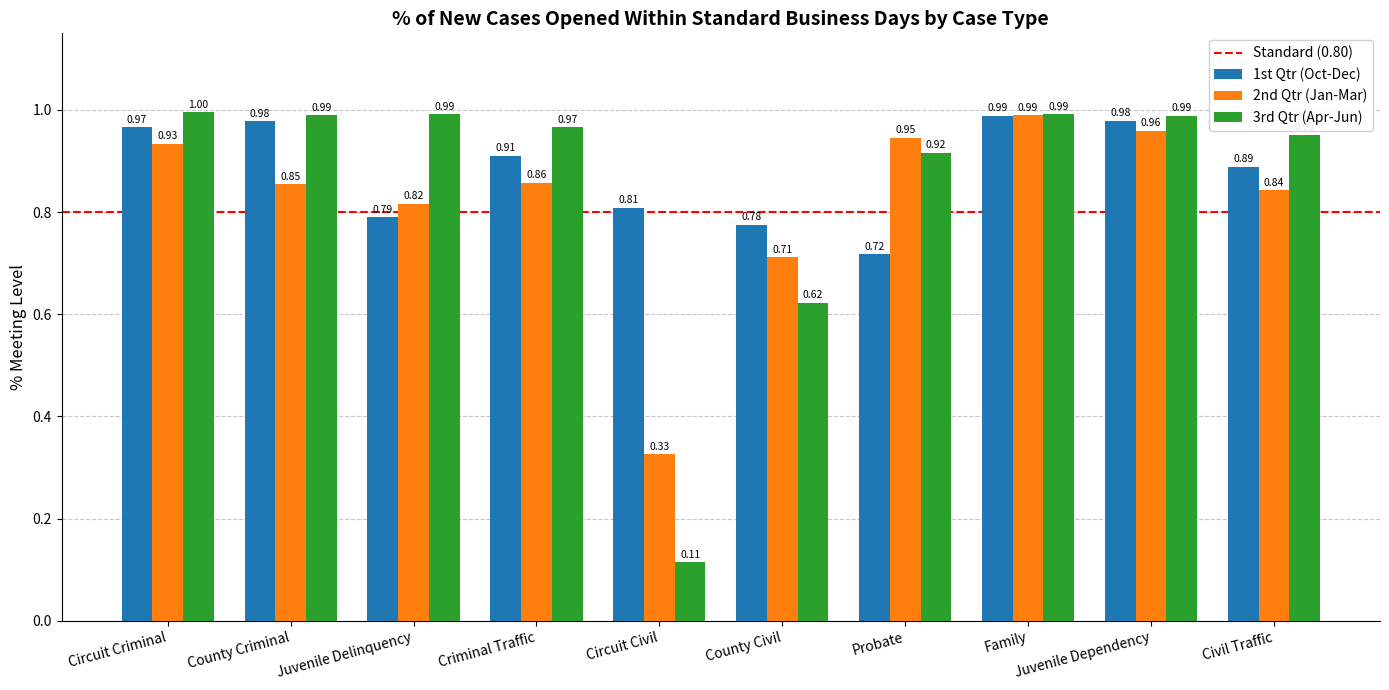

What is the total value across all series at Juvenile Delinquency?

2.6